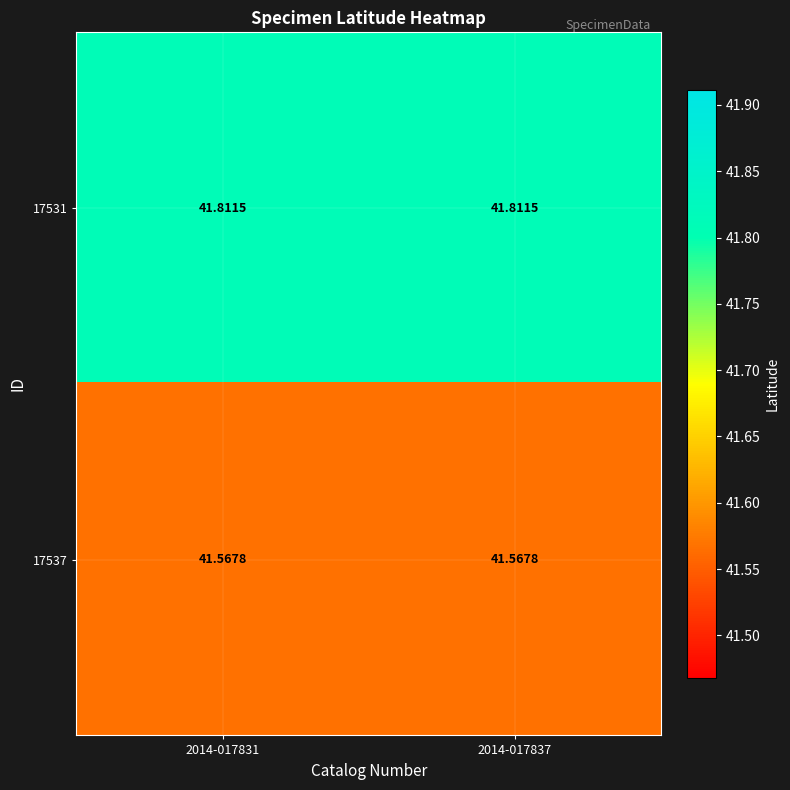

Is the value of 17531 at 2014-017837 greater than the value of 17537 at 2014-017831?

Yes